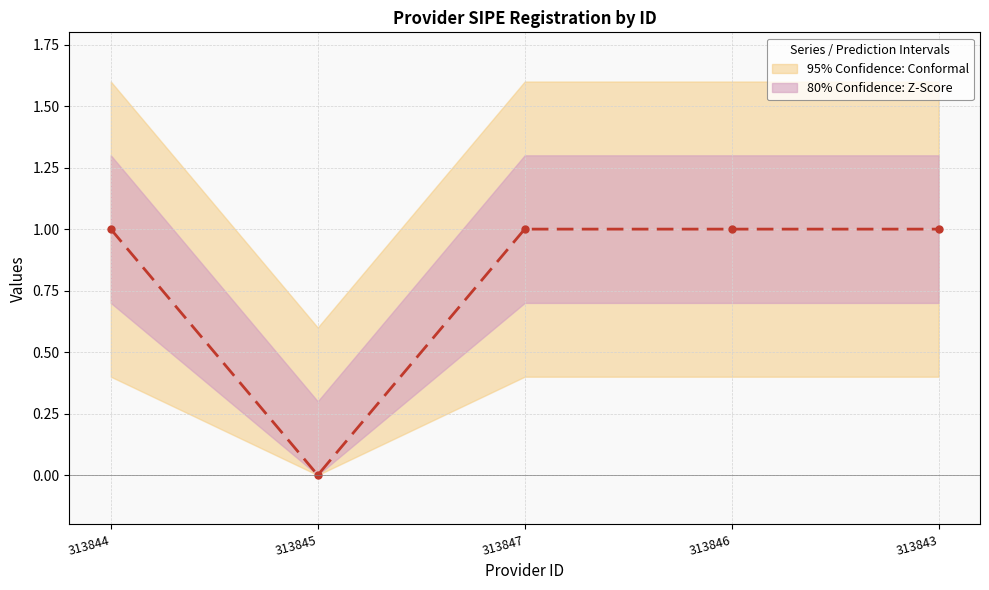

How many categories are shown in the chart?

5